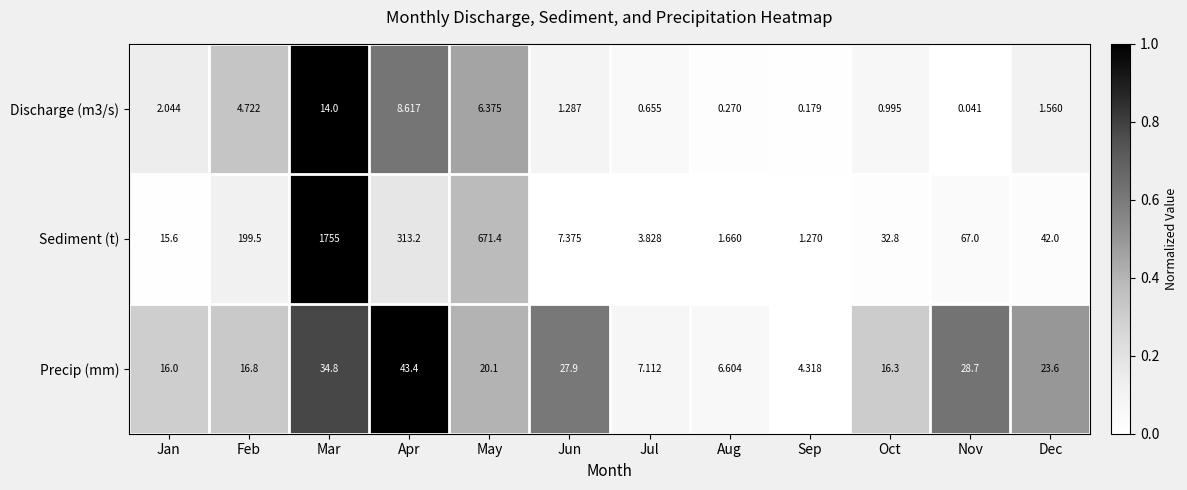

At which category does the chart reach its peak across all series?

Mar